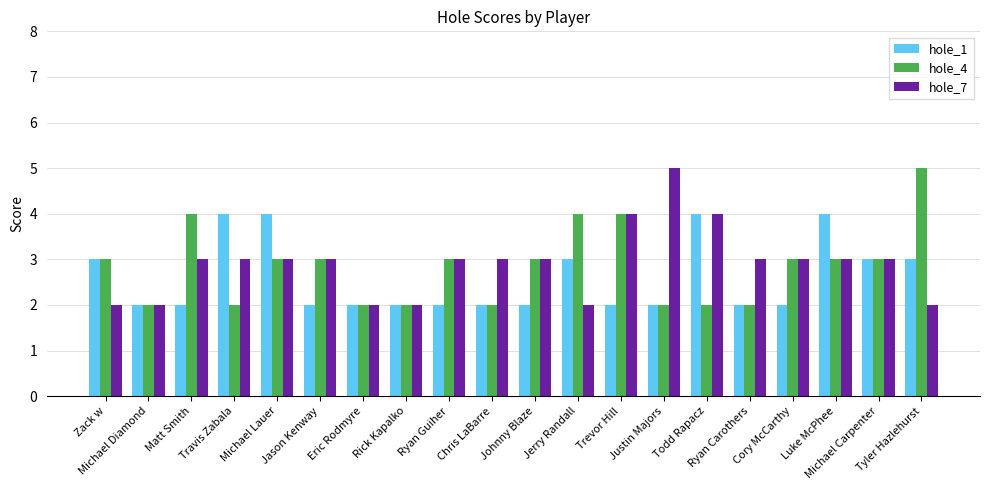

How many series are shown in this chart?

3